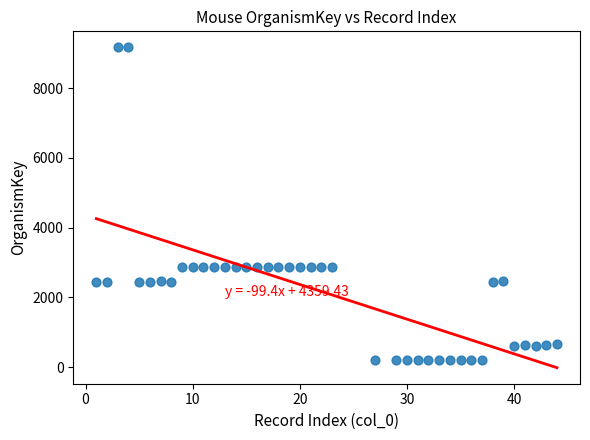

What is the range of Y values (max minus min)?

8975